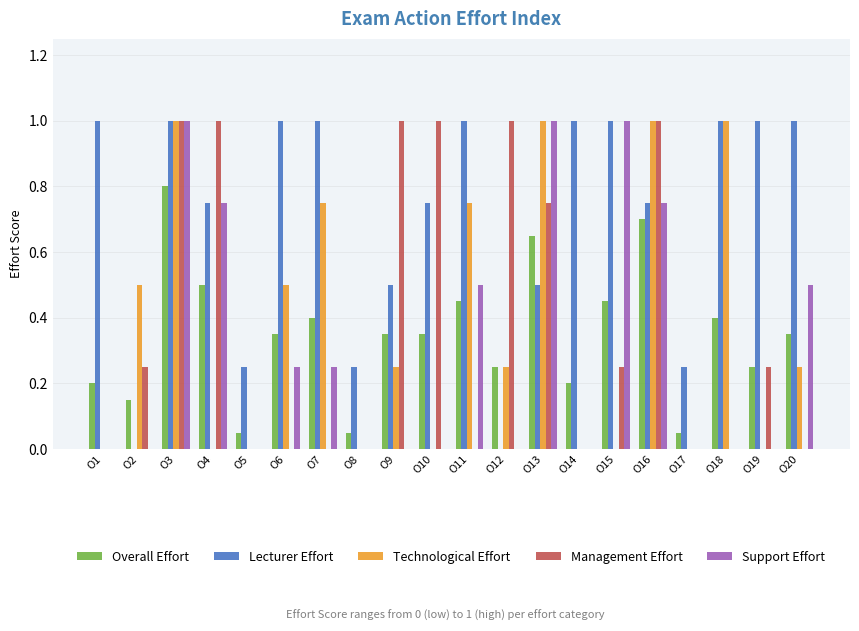

What is the sum of all Support Effort values?

6.0